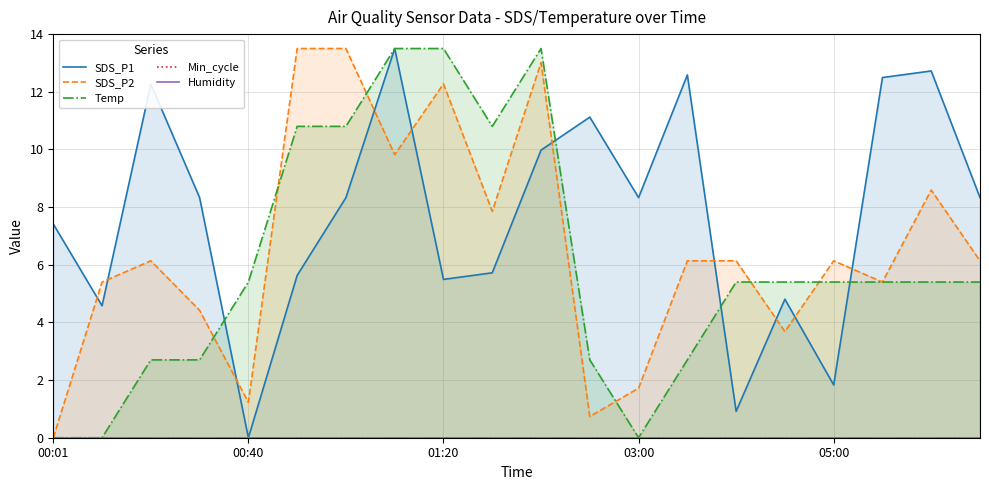

True or false: Min_cycle has a value of 0.0 at 11.

True